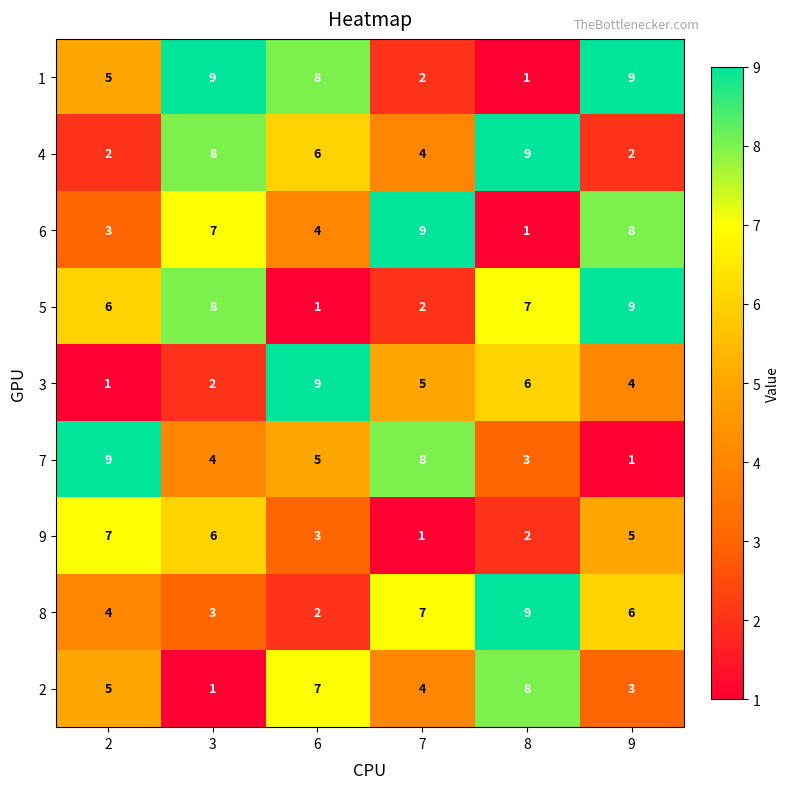

At which label does 4 first exceed 6?

3